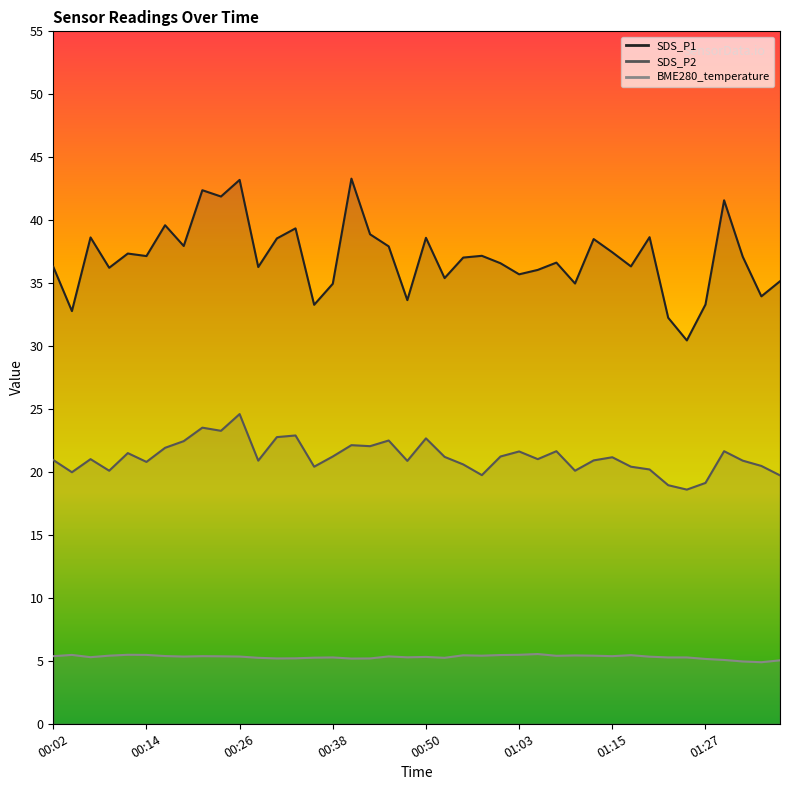

True or false: BME280_temperature (line) and SDS_P2 (line) intersect in this chart.

False